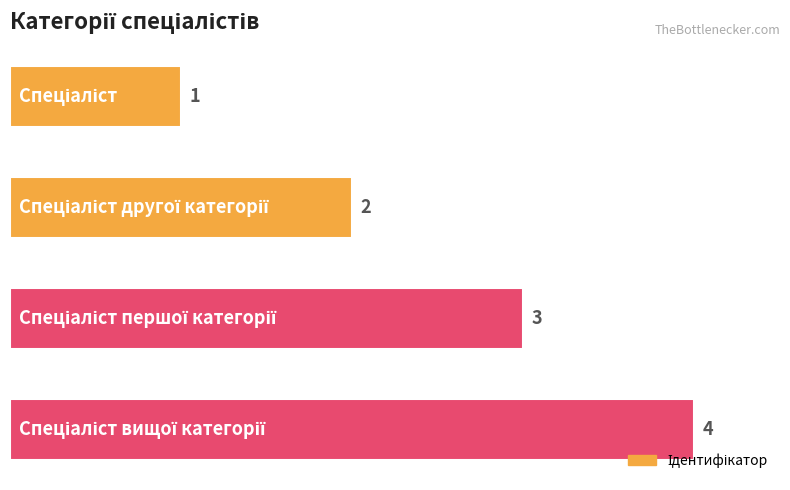

What is the maximum value shown in the chart?

4